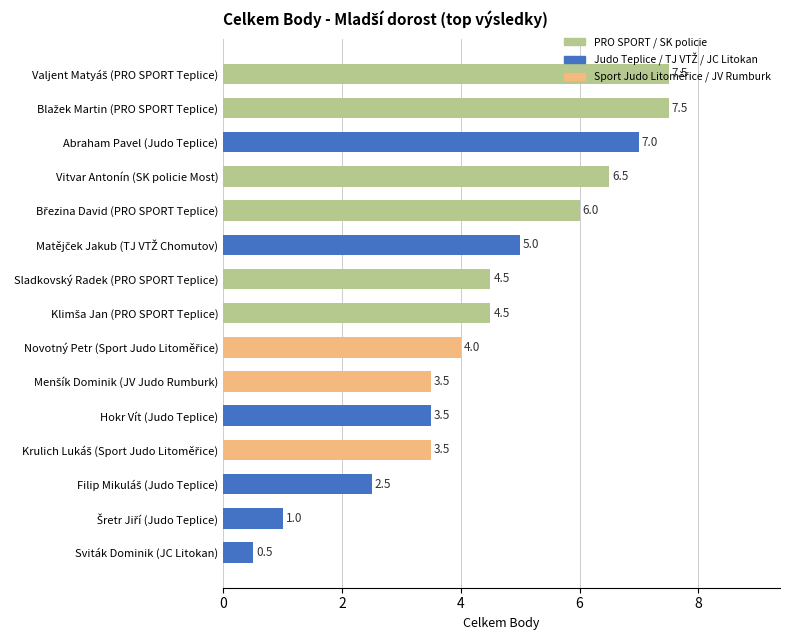

Read the value at Hokr Vít (Judo Teplice).

3.5